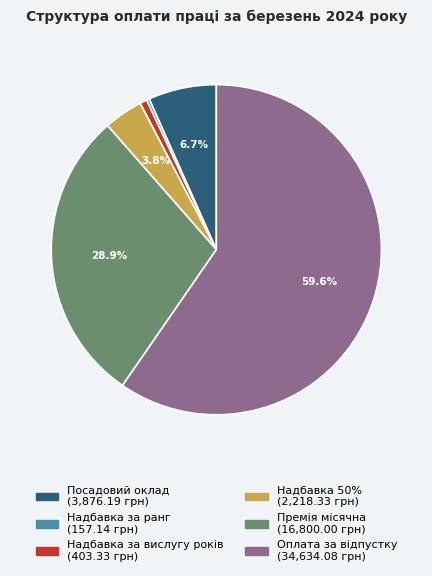

Do Премія місячна and Посадовий оклад together represent more than half of the pie?

No